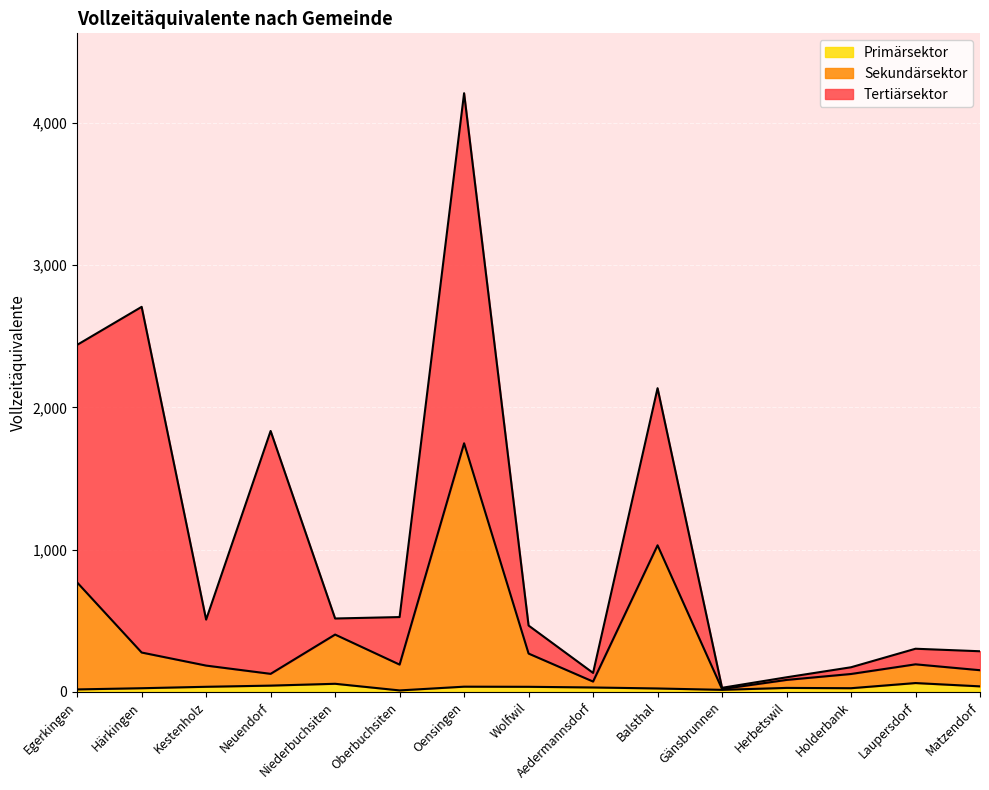

What are all the series names shown in the legend?

Primärsektor, Sekundärsektor, Tertiärsektor